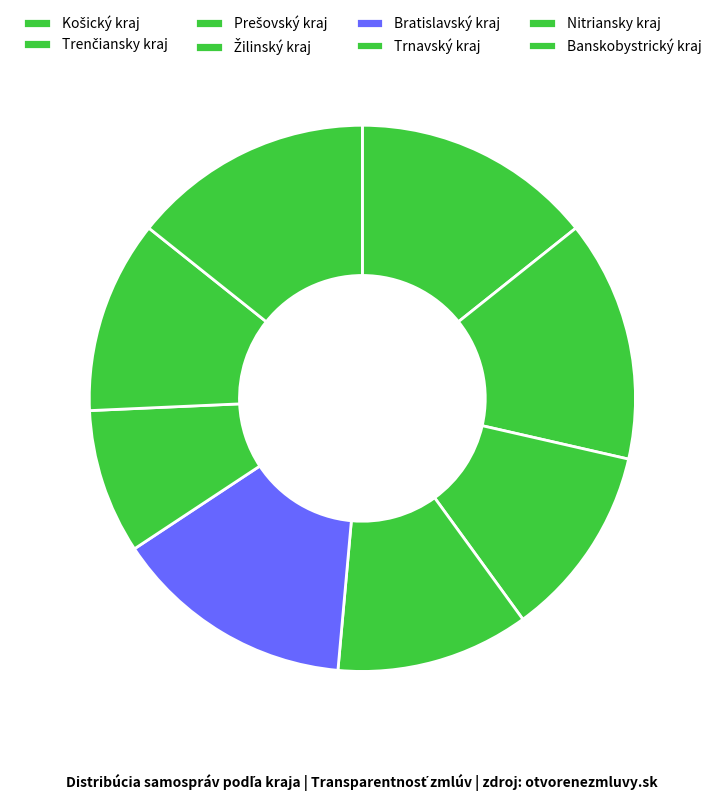

Count the number of slices in the pie.

8